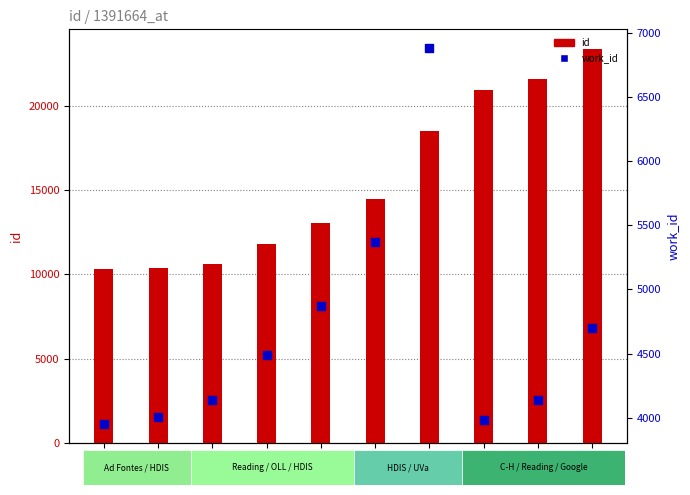

At how many categories does at least one series exceed 23270?

1